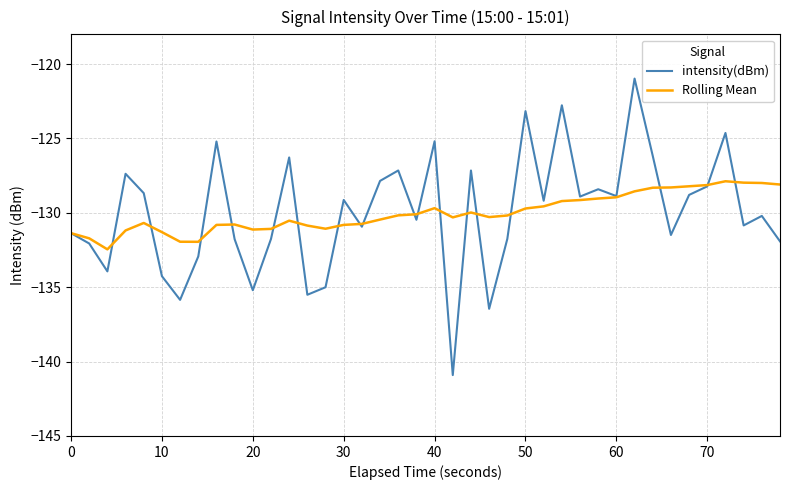

What is the difference between the maximum and second lowest values in the intensity(dBm) series?

15.5